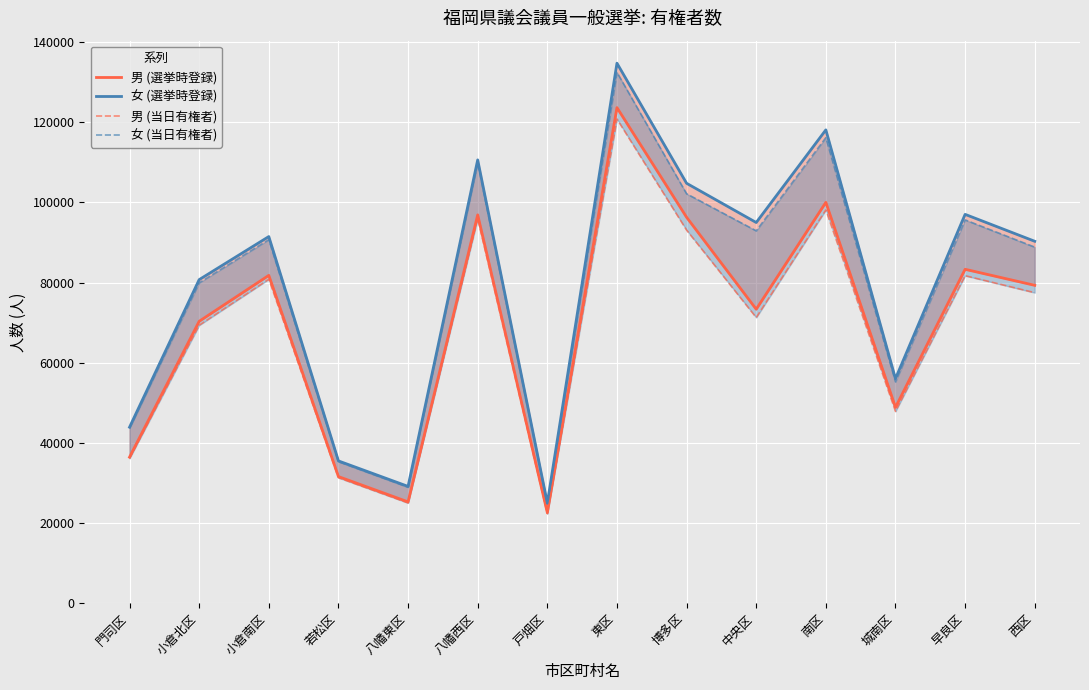

List the series in order of their peak value, lowest first.

男 (当日有権者), 男 (選挙時登録), 女 (当日有権者), 女 (選挙時登録)